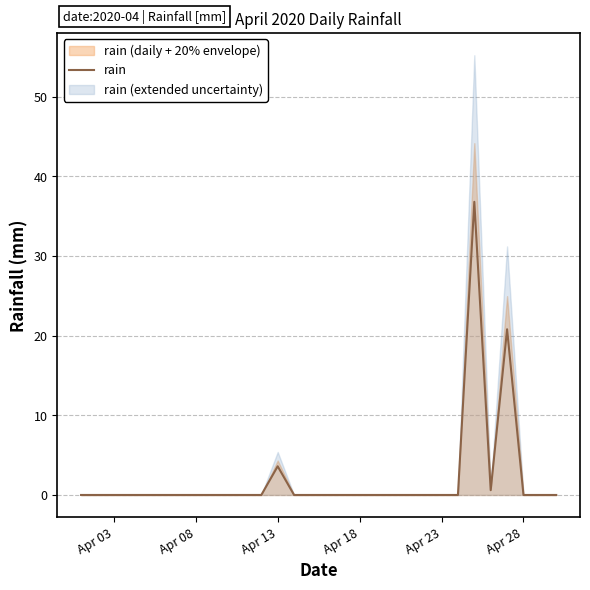

What is the greatest value displayed?

36.8